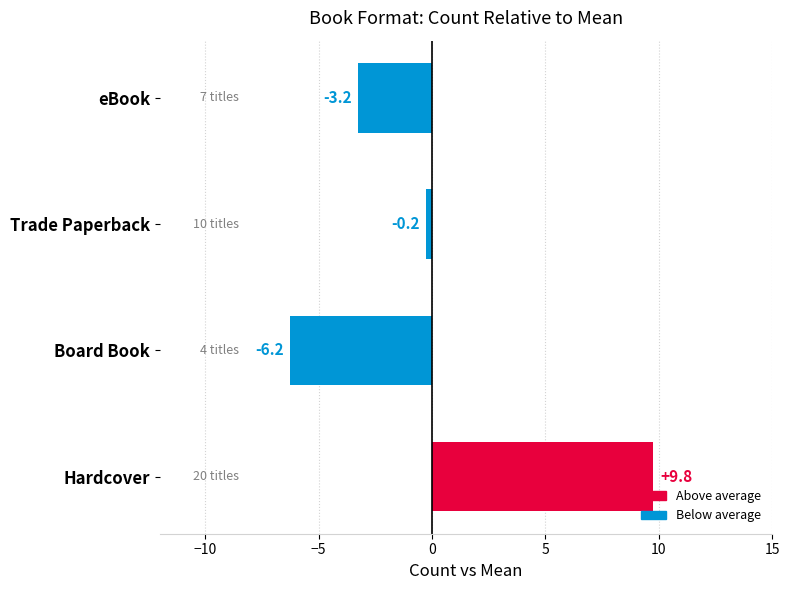

Rank the categories by value from lowest to highest.

Board Book, eBook, Trade Paperback, Hardcover